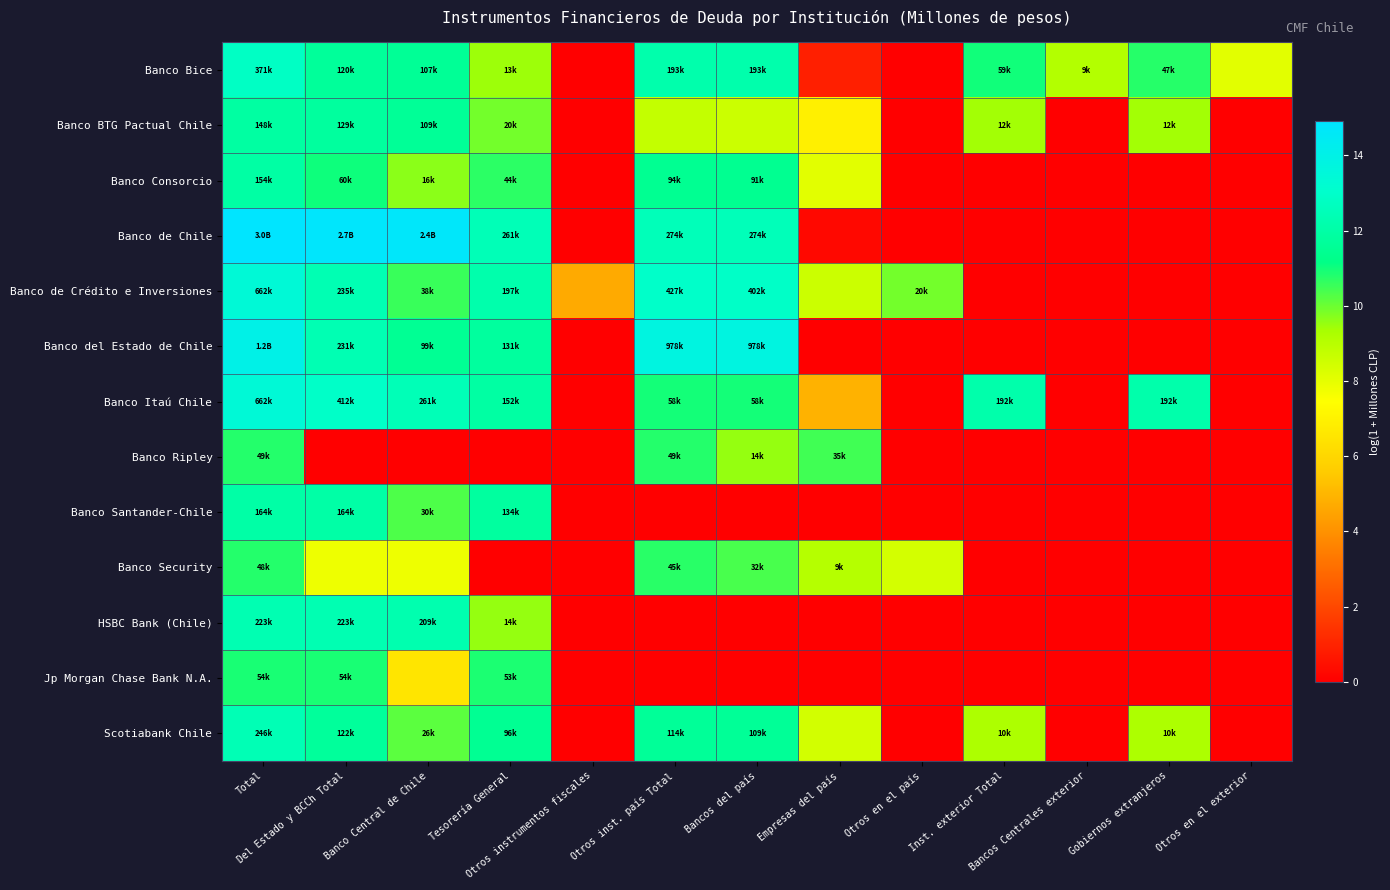

Reading left to right, list all the values displayed in this chart.

Banco Bice: Total=12.8	Del Estado y BCCh Total=11.7	Banco Central de Chile=11.6	Tesorería General=9.5	Otros instrumentos fiscales=0.0	Otros inst. país Total=12.2	Bancos del país=12.2	Empresas del país=0.9	Otros en el país=0.0	Inst. exterior Total=11.0	Bancos Centrales exterior=9.1	Gobiernos extranjeros=10.7	Otros en el exterior=8.1
Banco BTG Pactual Chile: Total=11.9	Del Estado y BCCh Total=11.8	Banco Central de Chile=11.6	Tesorería General=9.9	Otros instrumentos fiscales=0.0	Otros inst. país Total=8.7	Bancos del país=8.6	Empresas del país=6.9	Otros en el país=0.0	Inst. exterior Total=9.4	Bancos Centrales exterior=0.0	Gobiernos extranjeros=9.4	Otros en el exterior=0.0
Banco Consorcio: Total=11.9	Del Estado y BCCh Total=11.0	Banco Central de Chile=9.7	Tesorería General=10.7	Otros instrumentos fiscales=0.0	Otros inst. país Total=11.5	Bancos del país=11.4	Empresas del país=8.1	Otros en el país=0.0	Inst. exterior Total=0.0	Bancos Centrales exterior=0.0	Gobiernos extranjeros=0.0	Otros en el exterior=0.0
Banco de Chile: Total=14.9	Del Estado y BCCh Total=14.8	Banco Central de Chile=14.7	Tesorería General=12.5	Otros instrumentos fiscales=0.0	Otros inst. país Total=12.5	Bancos del país=12.5	Empresas del país=0.2	Otros en el país=0.0	Inst. exterior Total=0.0	Bancos Centrales exterior=0.0	Gobiernos extranjeros=0.0	Otros en el exterior=0.0
Banco de Crédito e Inversiones: Total=13.4	Del Estado y BCCh Total=12.4	Banco Central de Chile=10.5	Tesorería General=12.2	Otros instrumentos fiscales=4.7	Otros inst. país Total=13.0	Bancos del país=12.9	Empresas del país=8.6	Otros en el país=9.9	Inst. exterior Total=0.0	Bancos Centrales exterior=0.0	Gobiernos extranjeros=0.0	Otros en el exterior=0.0
Banco del Estado de Chile: Total=14.0	Del Estado y BCCh Total=12.3	Banco Central de Chile=11.5	Tesorería General=11.8	Otros instrumentos fiscales=0.0	Otros inst. país Total=13.8	Bancos del país=13.8	Empresas del país=0.0	Otros en el país=0.0	Inst. exterior Total=0.0	Bancos Centrales exterior=0.0	Gobiernos extranjeros=0.0	Otros en el exterior=0.0
Banco Itaú Chile: Total=13.4	Del Estado y BCCh Total=12.9	Banco Central de Chile=12.5	Tesorería General=11.9	Otros instrumentos fiscales=0.0	Otros inst. país Total=11.0	Bancos del país=11.0	Empresas del país=4.9	Otros en el país=0.0	Inst. exterior Total=12.2	Bancos Centrales exterior=0.0	Gobiernos extranjeros=12.2	Otros en el exterior=0.0
Banco Ripley: Total=10.8	Del Estado y BCCh Total=0.0	Banco Central de Chile=0.0	Tesorería General=0.0	Otros instrumentos fiscales=0.0	Otros inst. país Total=10.8	Bancos del país=9.5	Empresas del país=10.5	Otros en el país=0.0	Inst. exterior Total=0.0	Bancos Centrales exterior=0.0	Gobiernos extranjeros=0.0	Otros en el exterior=0.0
Banco Santander-Chile: Total=12.0	Del Estado y BCCh Total=12.0	Banco Central de Chile=10.3	Tesorería General=11.8	Otros instrumentos fiscales=0.0	Otros inst. país Total=0.0	Bancos del país=0.0	Empresas del país=0.0	Otros en el país=0.0	Inst. exterior Total=0.0	Bancos Centrales exterior=0.0	Gobiernos extranjeros=0.0	Otros en el exterior=0.0
Banco Security: Total=10.8	Del Estado y BCCh Total=7.8	Banco Central de Chile=7.8	Tesorería General=0.0	Otros instrumentos fiscales=0.0	Otros inst. país Total=10.7	Bancos del país=10.4	Empresas del país=9.1	Otros en el país=8.4	Inst. exterior Total=0.0	Bancos Centrales exterior=0.0	Gobiernos extranjeros=0.0	Otros en el exterior=0.0
HSBC Bank (Chile): Total=12.3	Del Estado y BCCh Total=12.3	Banco Central de Chile=12.2	Tesorería General=9.5	Otros instrumentos fiscales=0.0	Otros inst. país Total=0.0	Bancos del país=0.0	Empresas del país=0.0	Otros en el país=0.0	Inst. exterior Total=0.0	Bancos Centrales exterior=0.0	Gobiernos extranjeros=0.0	Otros en el exterior=0.0
Jp Morgan Chase Bank N.A.: Total=10.9	Del Estado y BCCh Total=10.9	Banco Central de Chile=6.5	Tesorería General=10.9	Otros instrumentos fiscales=0.0	Otros inst. país Total=0.0	Bancos del país=0.0	Empresas del país=0.0	Otros en el país=0.0	Inst. exterior Total=0.0	Bancos Centrales exterior=0.0	Gobiernos extranjeros=0.0	Otros en el exterior=0.0
Scotiabank Chile: Total=12.4	Del Estado y BCCh Total=11.7	Banco Central de Chile=10.2	Tesorería General=11.5	Otros instrumentos fiscales=0.0	Otros inst. país Total=11.6	Bancos del país=11.6	Empresas del país=8.4	Otros en el país=0.0	Inst. exterior Total=9.2	Bancos Centrales exterior=0.0	Gobiernos extranjeros=9.2	Otros en el exterior=0.0